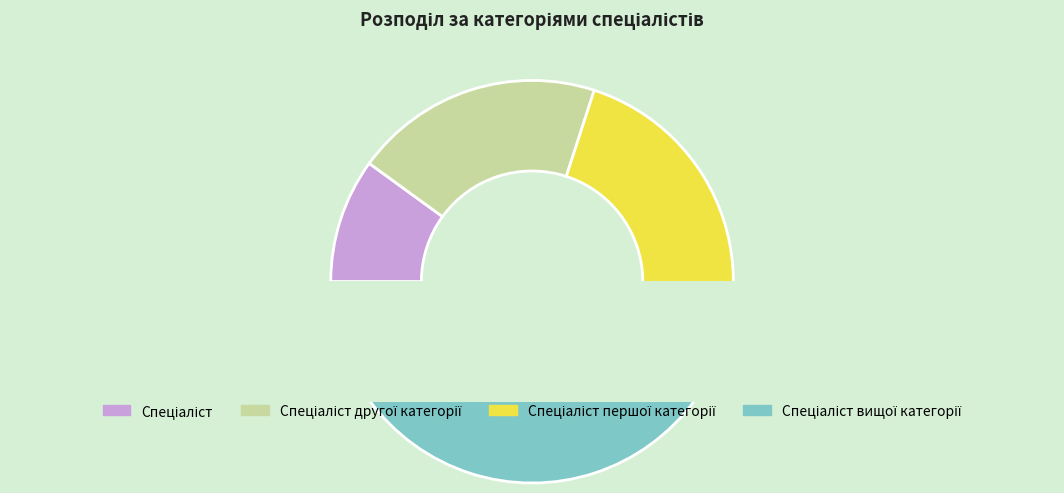

The Спеціаліст другої категорії slice represents 20% of the pie. True or false?

True